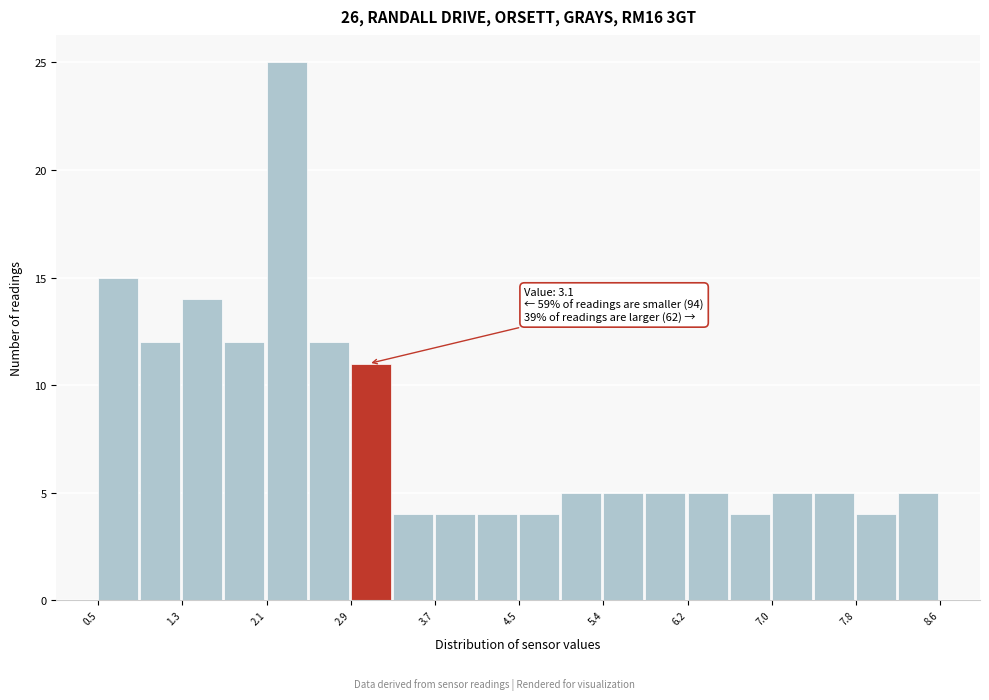

Which range on the x-axis has the tallest bar?

2.1 to 2.5